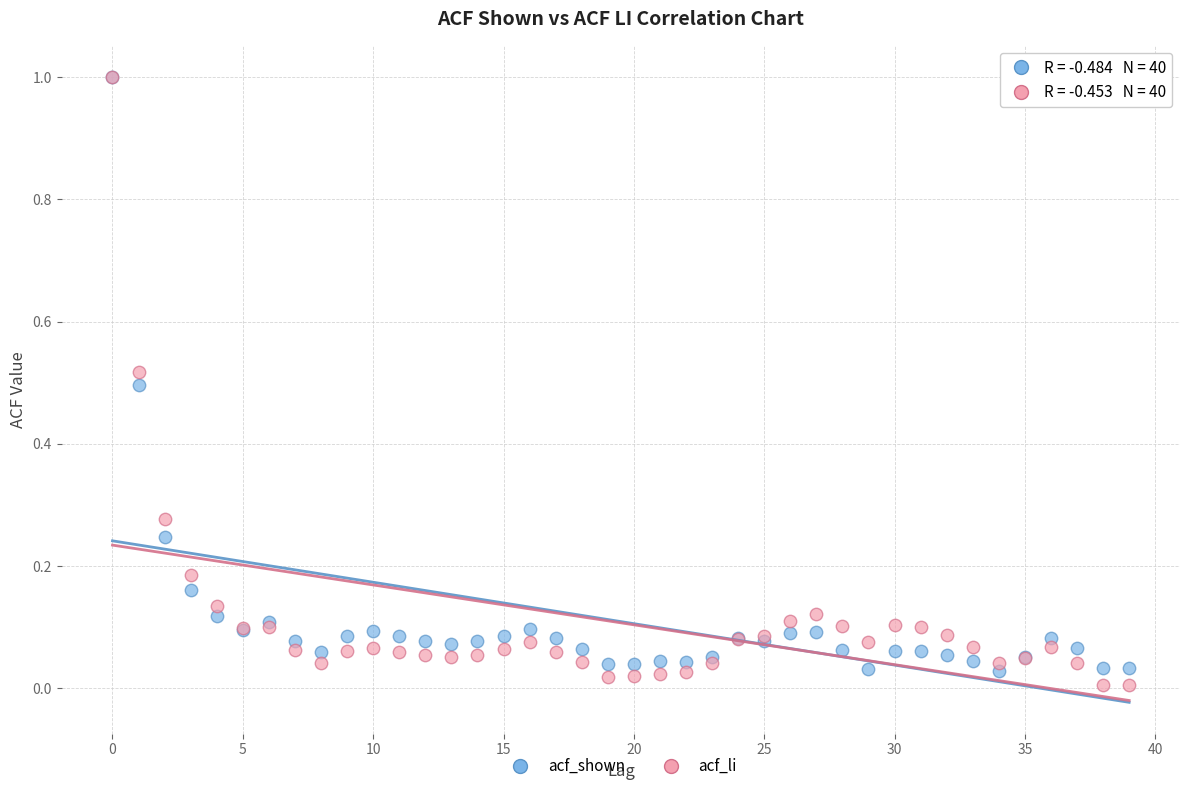

Which series reaches the minimum Y coordinate?

acf_li